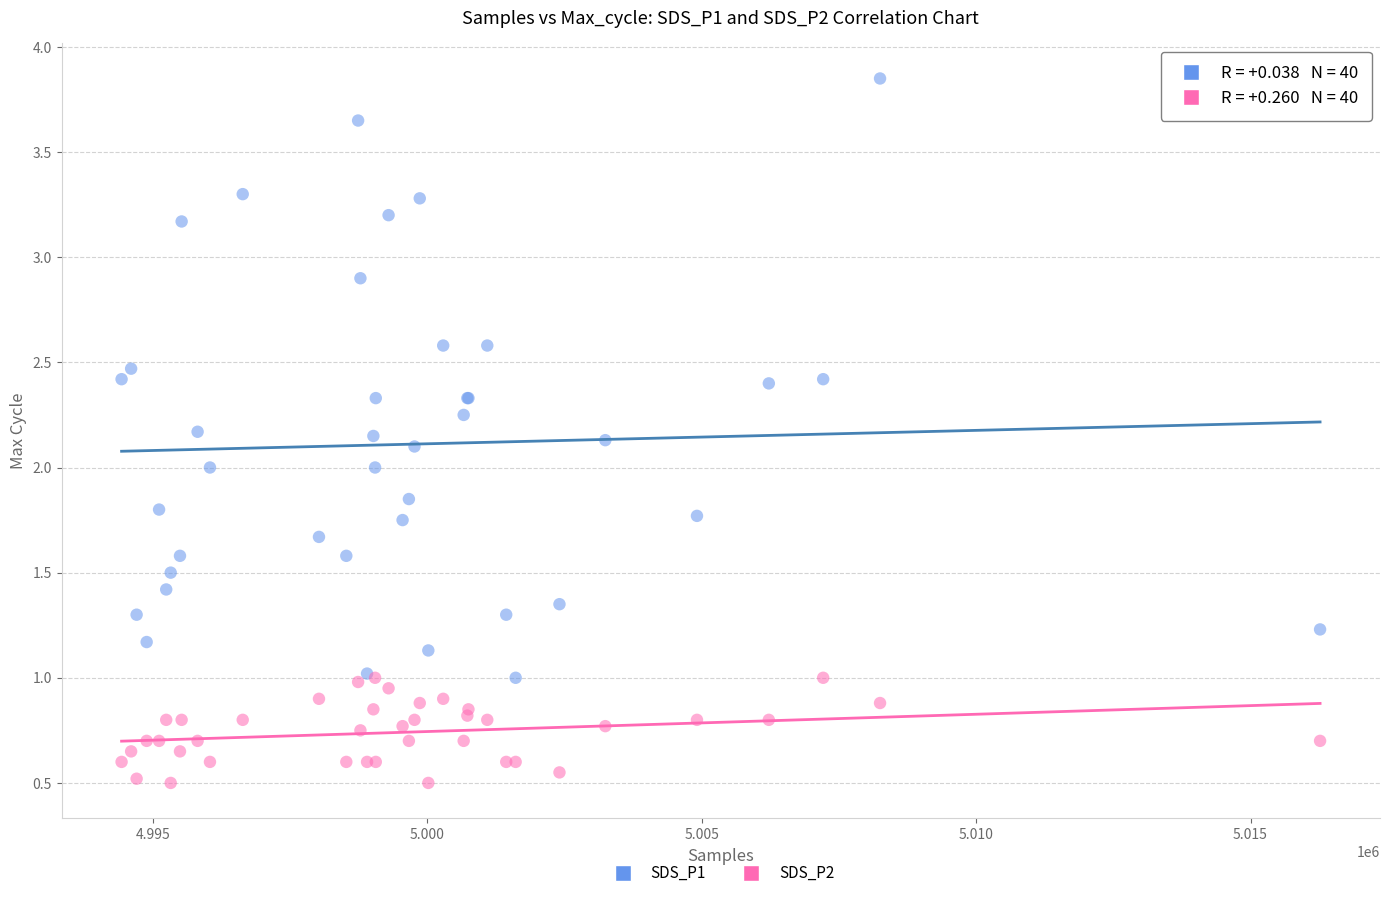

Which series has the largest Y range (max minus min)?

SDS_P1